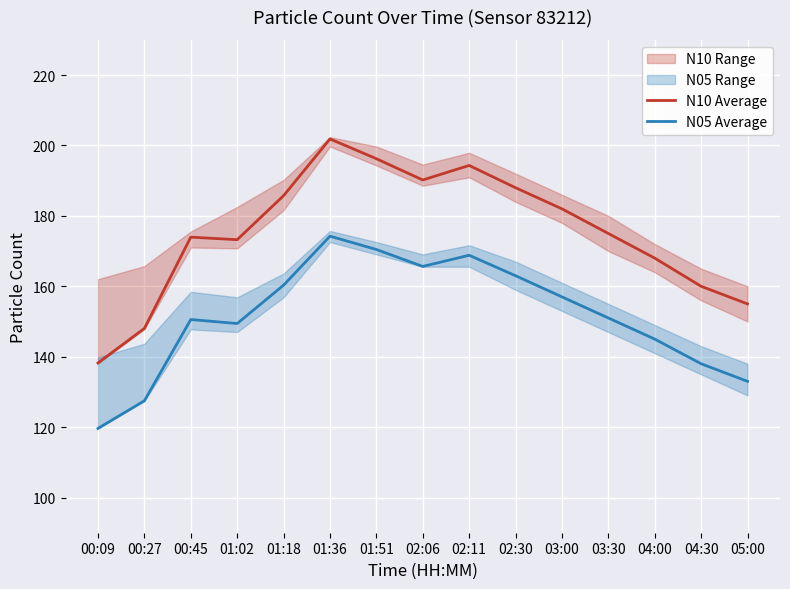

How many lines are shown in the chart?

2